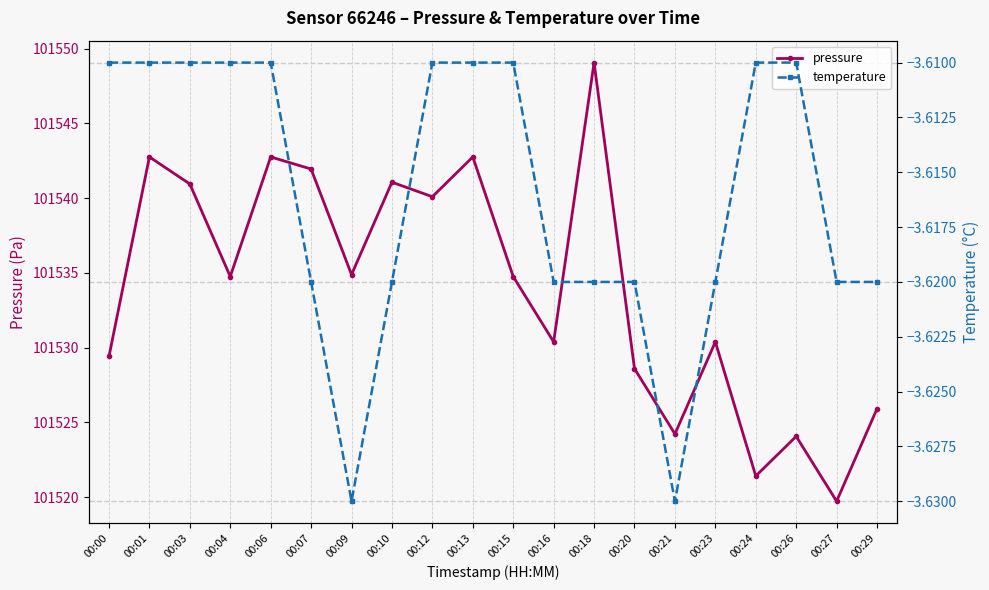

What is the average value of the pressure series?

101534.0